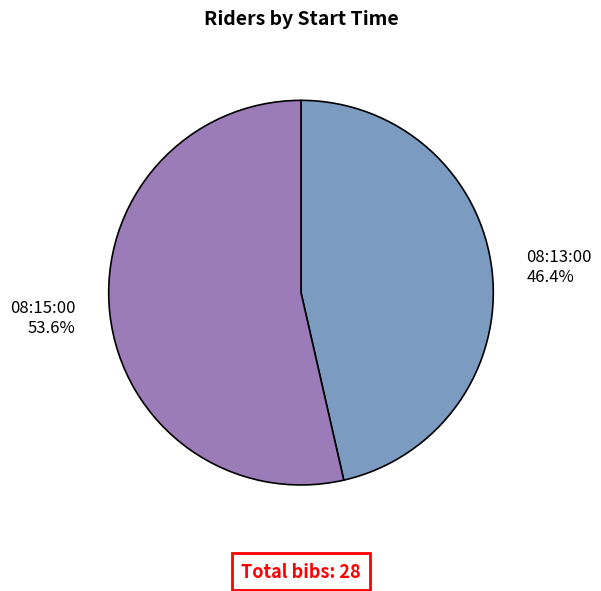

Rank the categories by value from highest to lowest.

08:15:00, 08:13:00